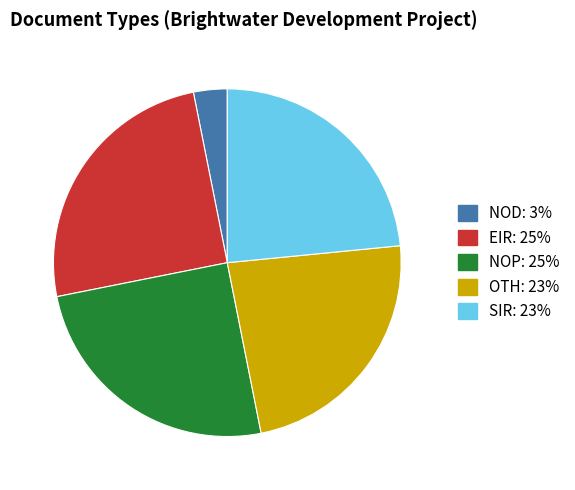

Is there a majority slice in this chart?

No